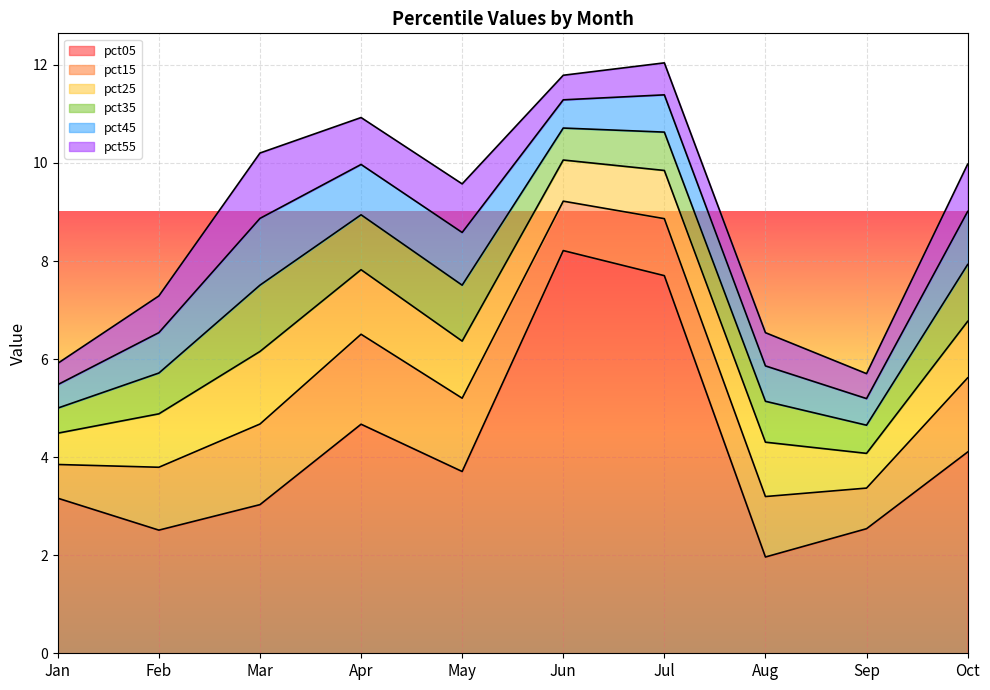

Which has a higher value, Jan or Mar?

Jan